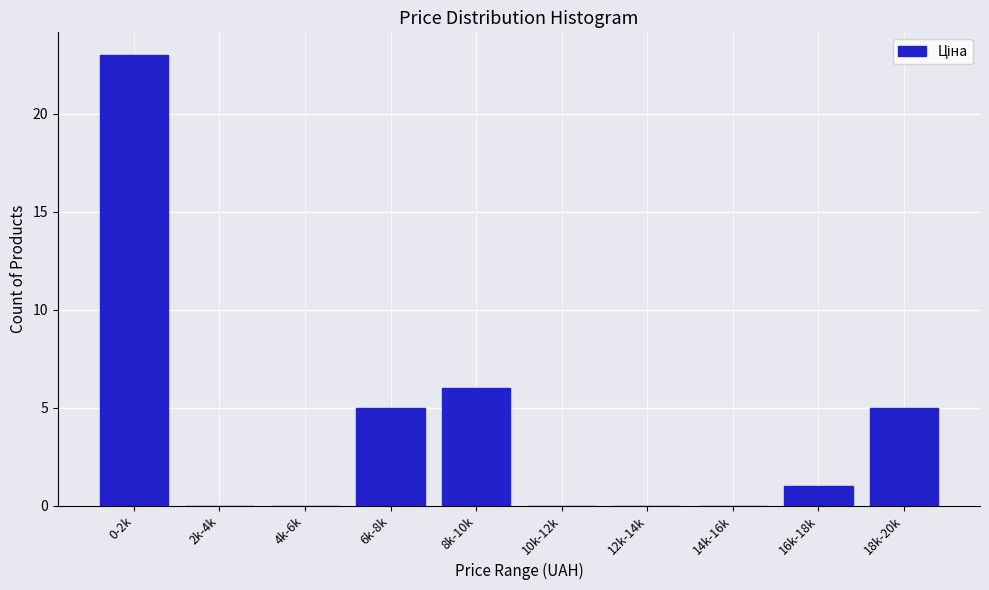

Reading left to right, transcribe all the data shown in this chart.

0-2k=23	2k-4k=0	4k-6k=0	6k-8k=5	8k-10k=6	10k-12k=0	12k-14k=0	14k-16k=0	16k-18k=1	18k-20k=5